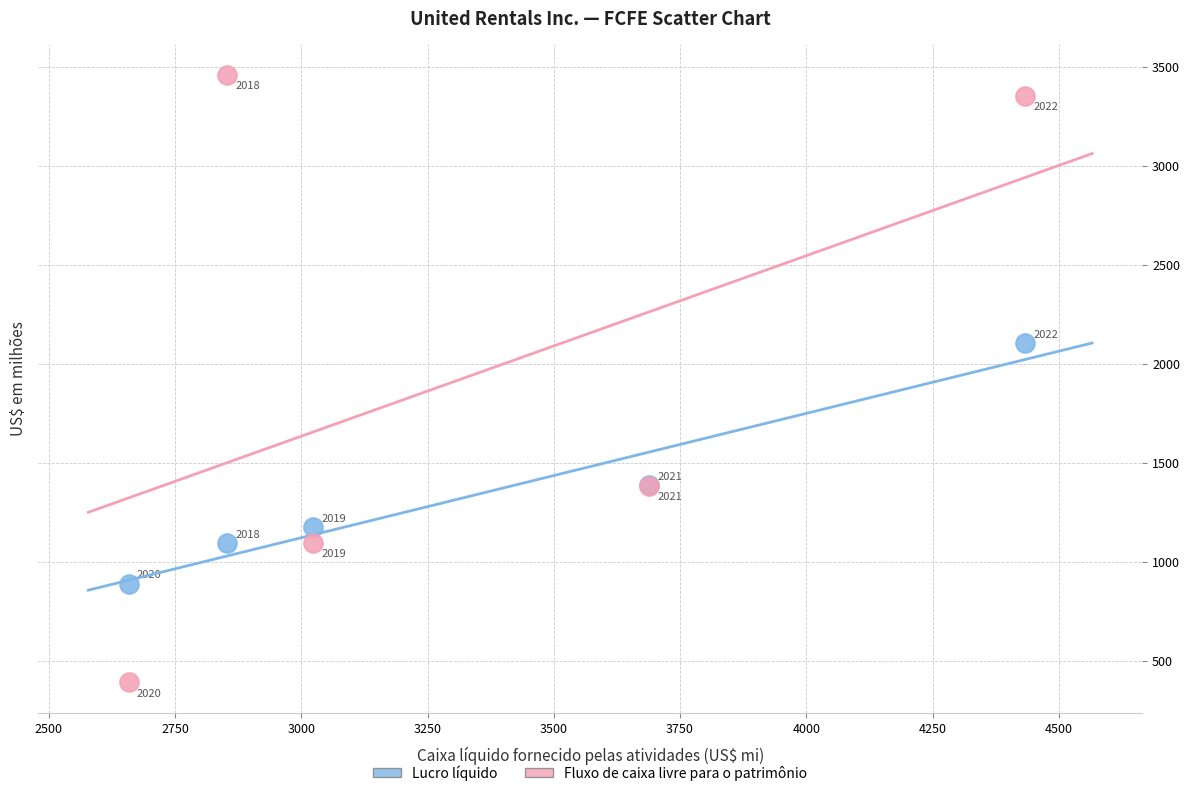

What are all the series names shown in the legend?

Lucro líquido, Fluxo de caixa livre para o patrimônio